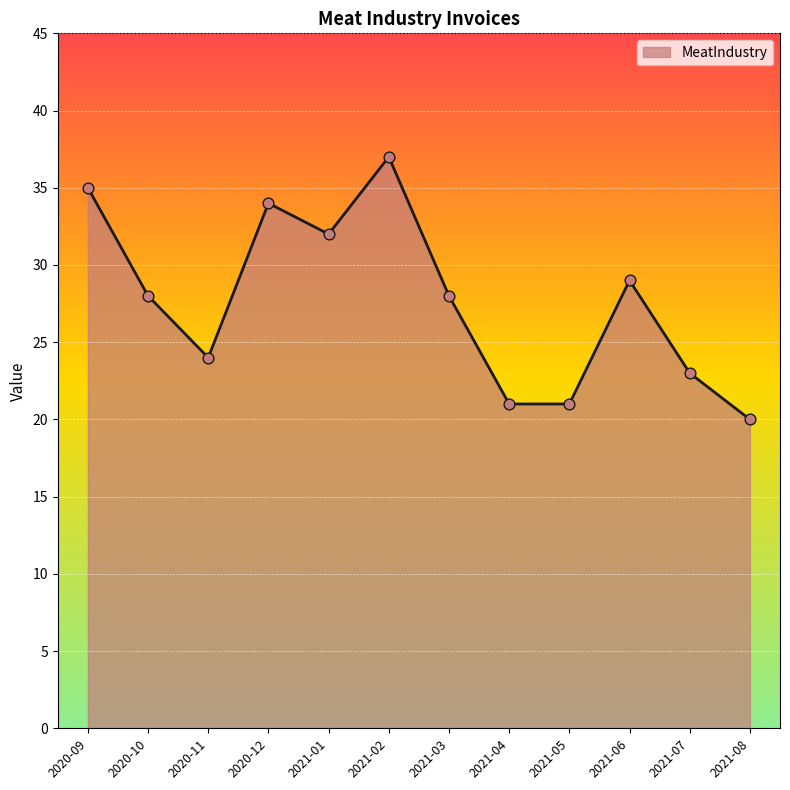

What is the change in value from 2021-05 to 2021-08?

-1